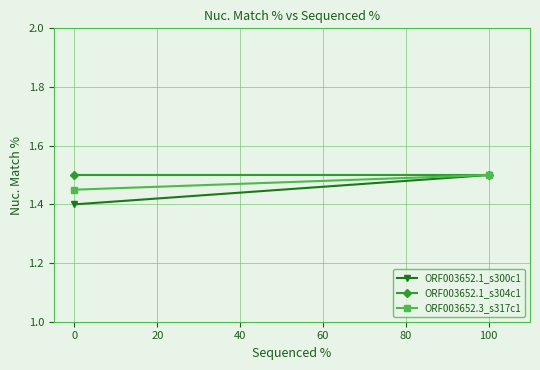

Between 0 and 100, which series saw the biggest shift?

ORF003652.1_s300c1